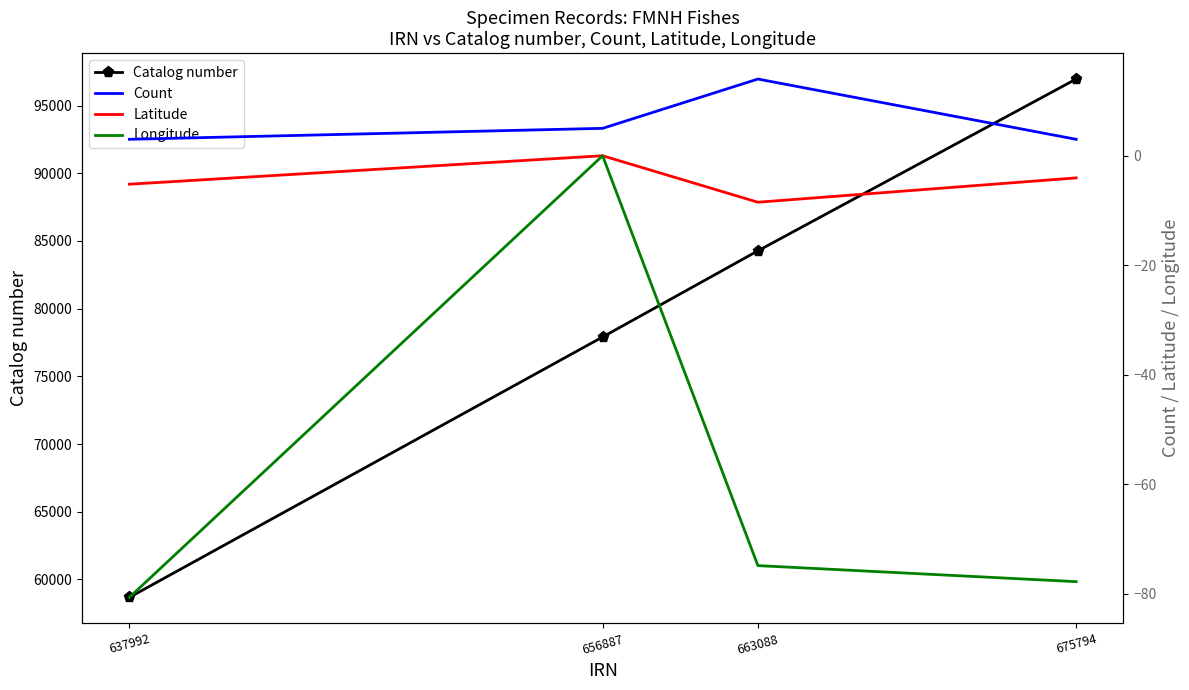

What are all the series names shown in the legend?

Catalog number, Count, Latitude, Longitude